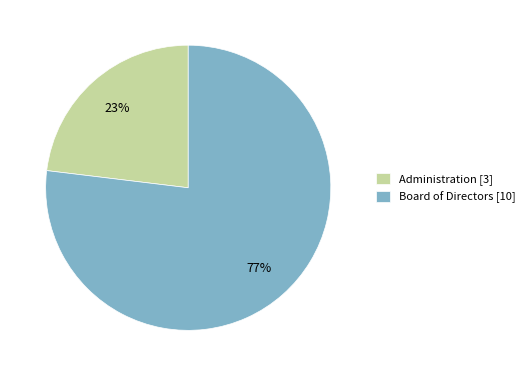

Is it true that Board of Directors is 77% of the pie?

True